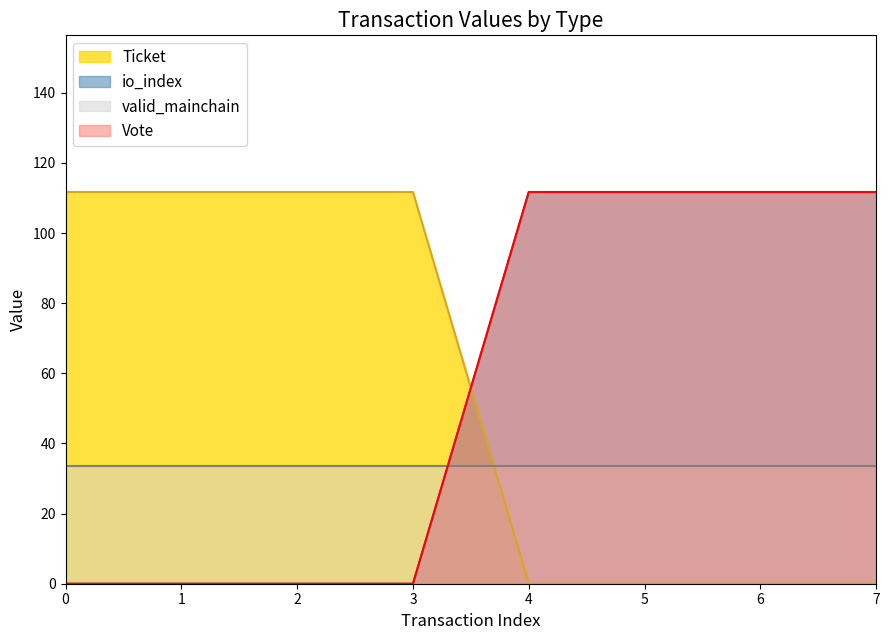

Does the chart display data point markers on the line(s)?

No